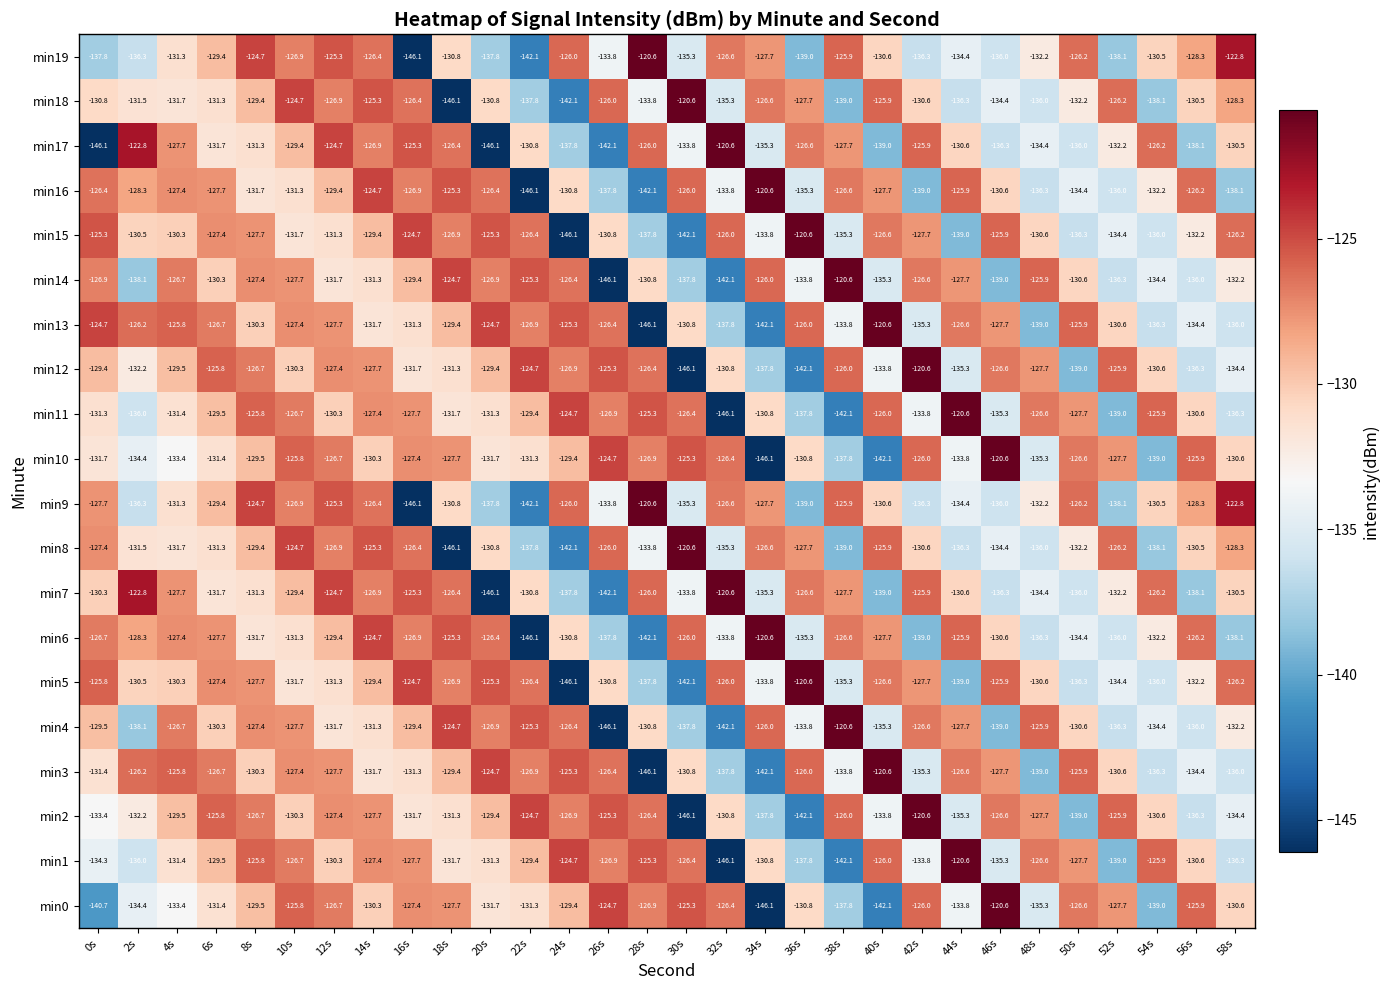

Which category has the highest value in the min12 series?

42s